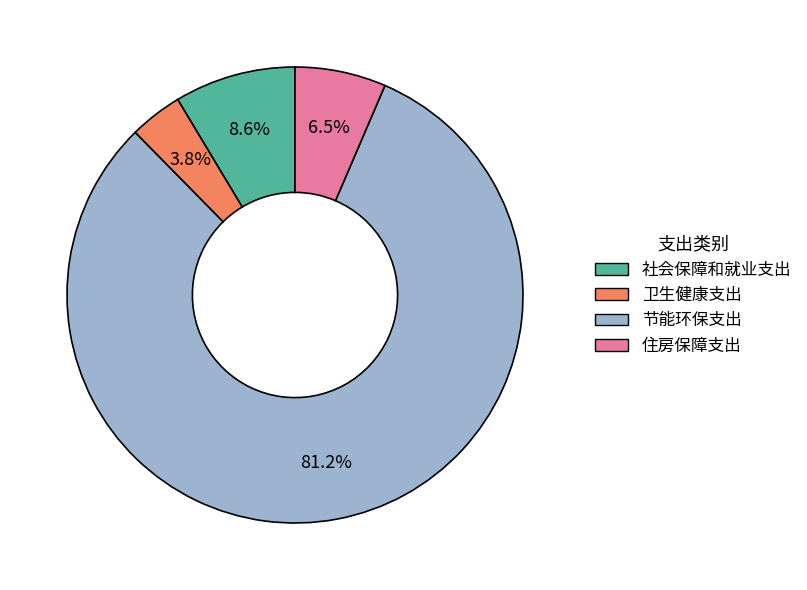

Between 卫生健康支出 and 节能环保支出, which is larger?

节能环保支出